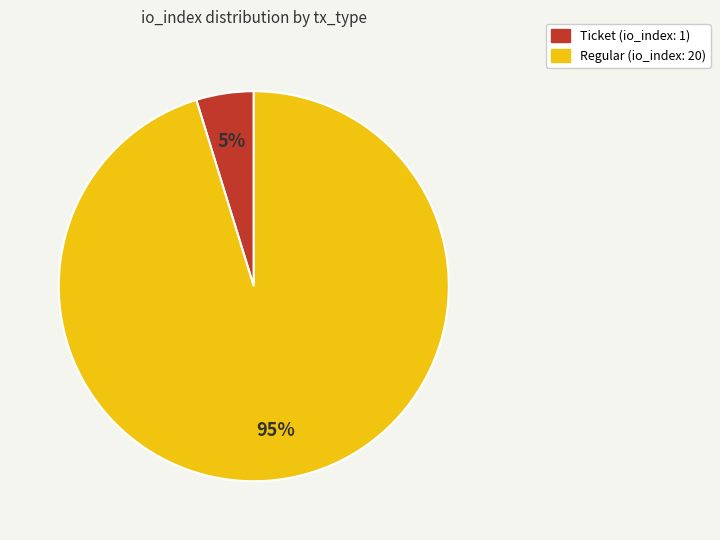

Is Regular the majority of the pie?

Yes